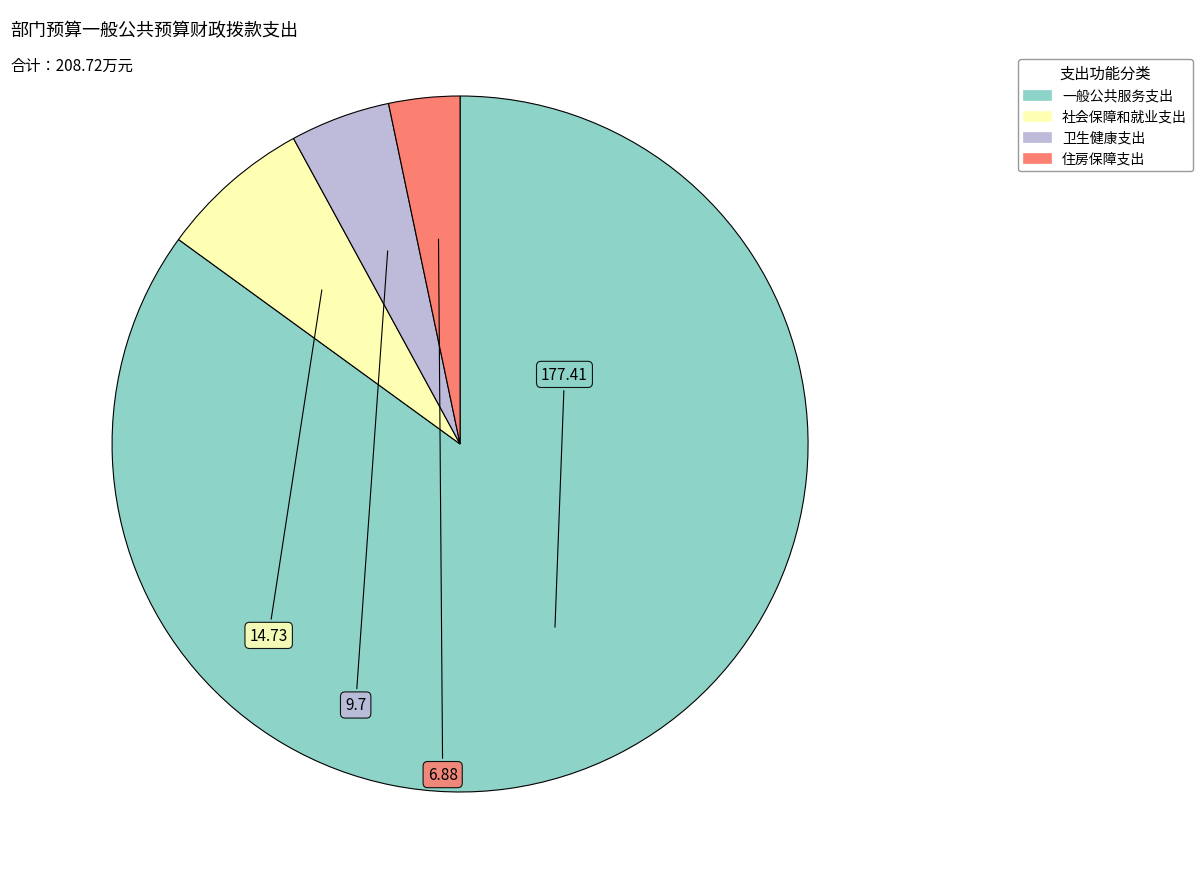

Do 社会保障和就业支出 and 住房保障支出 together represent more than half of the pie?

No